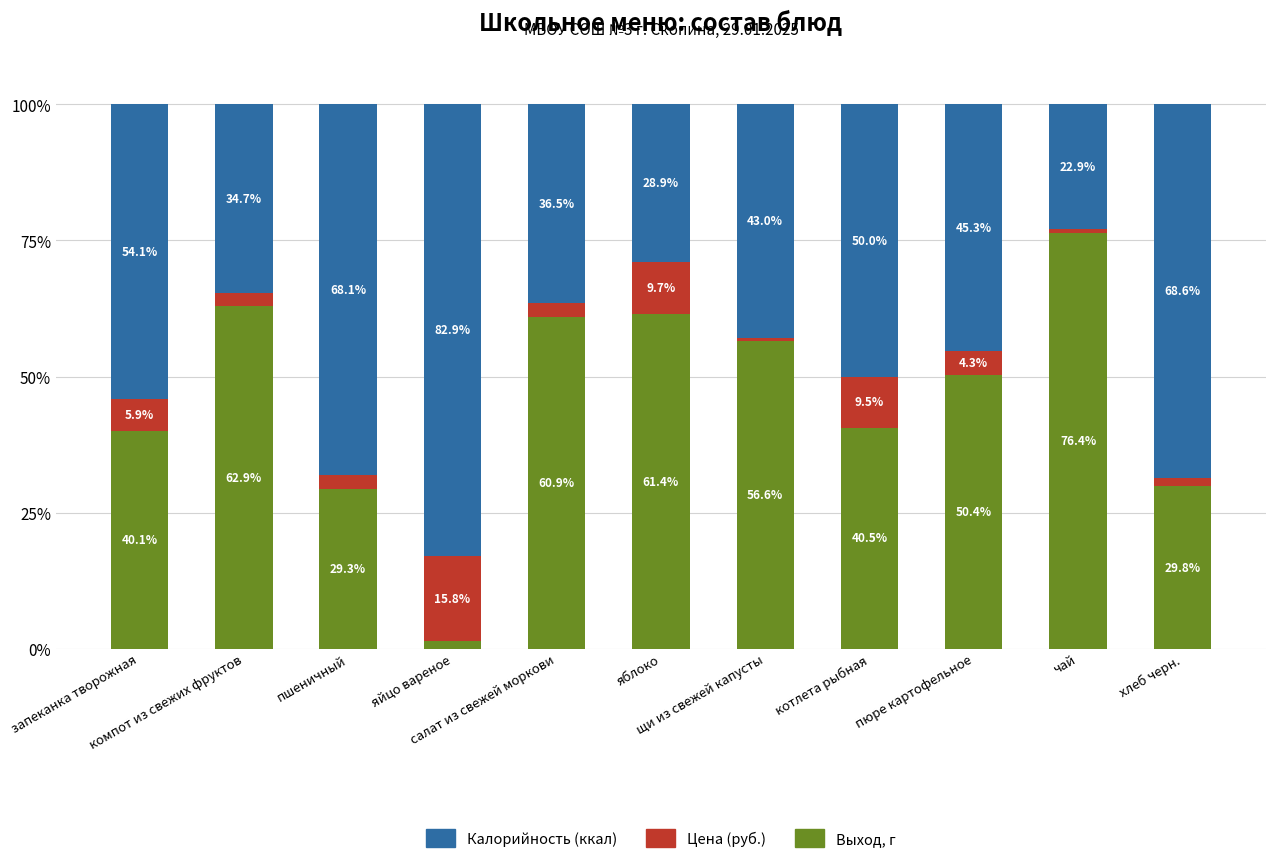

What is the maximum value for Выход, г?

76.4